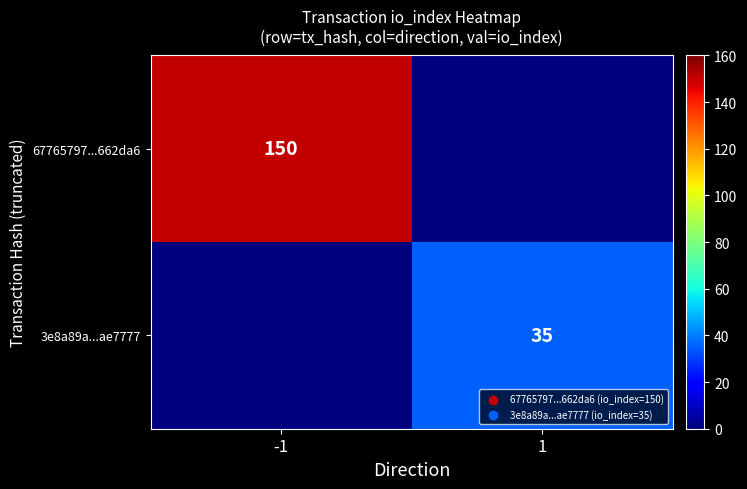

The value of 67765797...662da6 at -1 is 213. True or false?

False